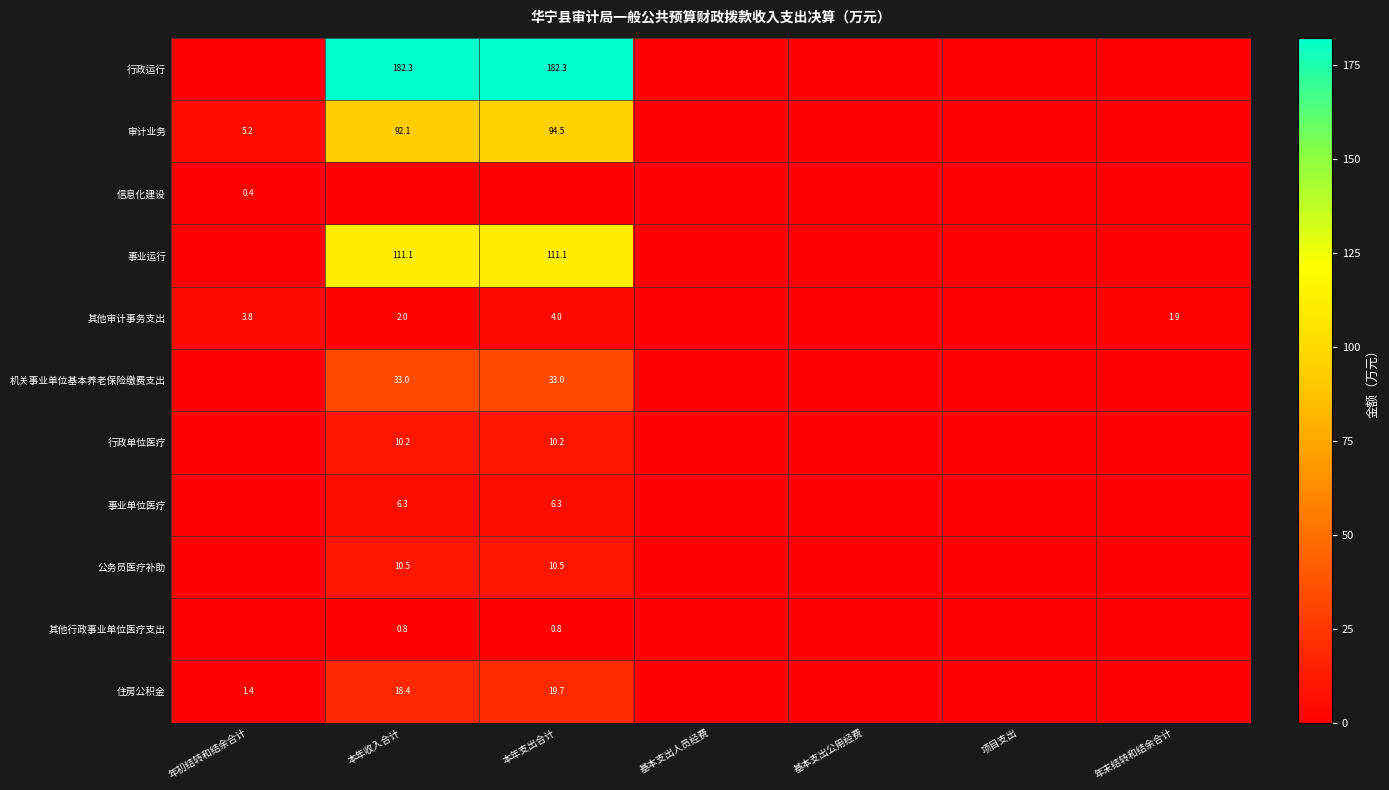

Is the value of 行政单位医疗 at 本年支出合计 greater than the value of 住房公积金 at 本年收入合计?

No